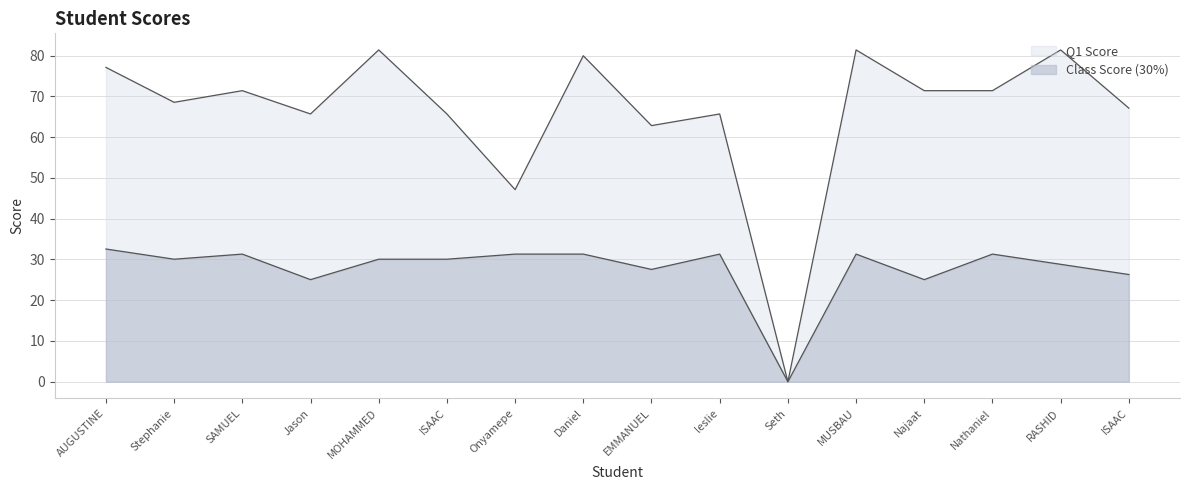

Is it true that Q1 Score equals 65.7 at leslie?

True